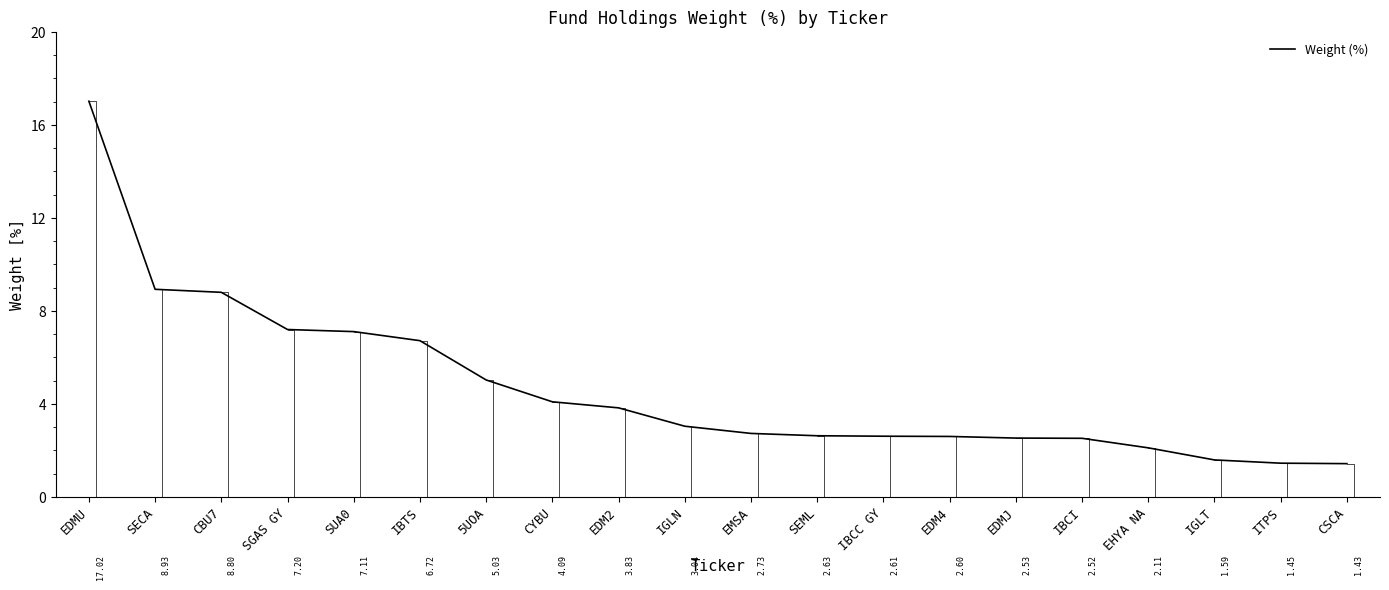

Reading left to right, what are all the values shown in this chart?

EDMU=17.0	SECA=8.9	CBU7=8.8	SGAS GY=7.2	SUA0=7.1	IBTS=6.7	5UOA=5.0	CYBU=4.1	EDM2=3.8	IGLN=3.0	EMSA=2.7	SEML=2.6	IBCC GY=2.6	EDM4=2.6	EDMJ=2.5	IBCI=2.5	EHYA NA=2.1	IGLT=1.6	ITPS=1.4	CSCA=1.4